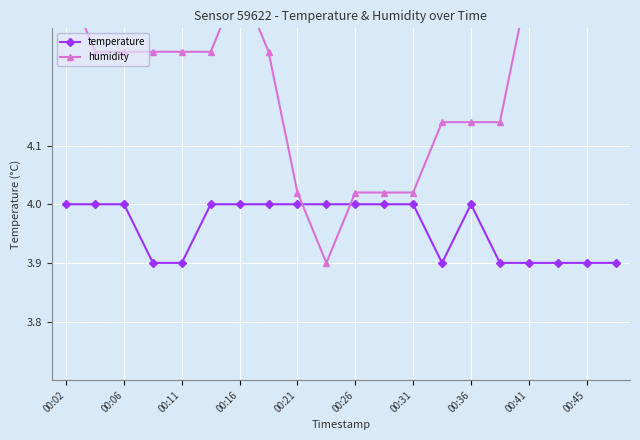

True or false: temperature has a value of 1.0 at 00:06.

False